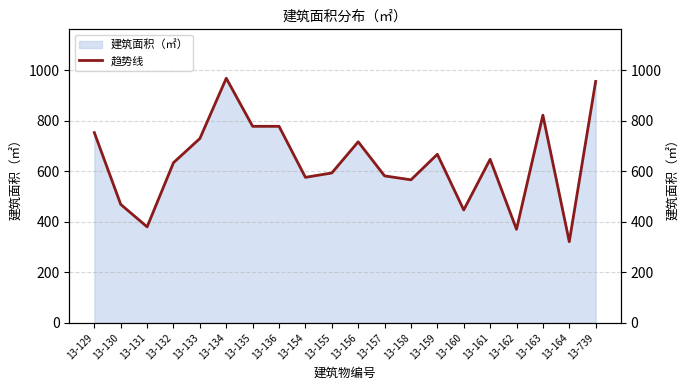

At which label does the data first exceed 647?

13-129